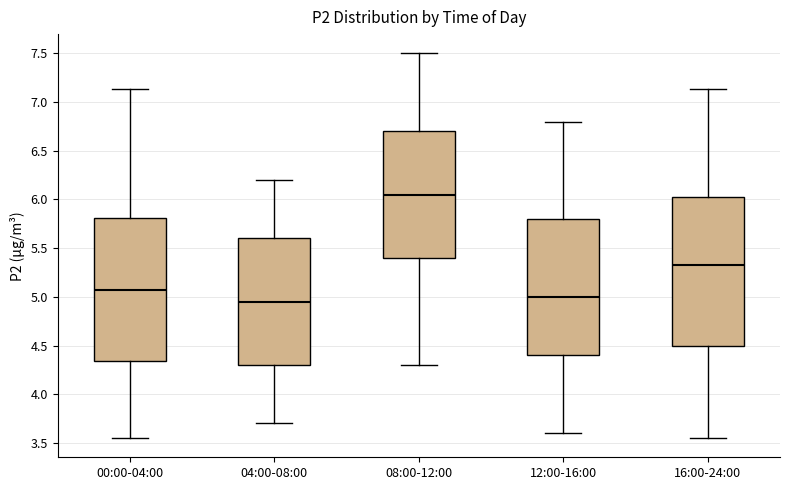

Comparing the boxes themselves (not the whiskers), which one is the tallest?

16:00-24:00